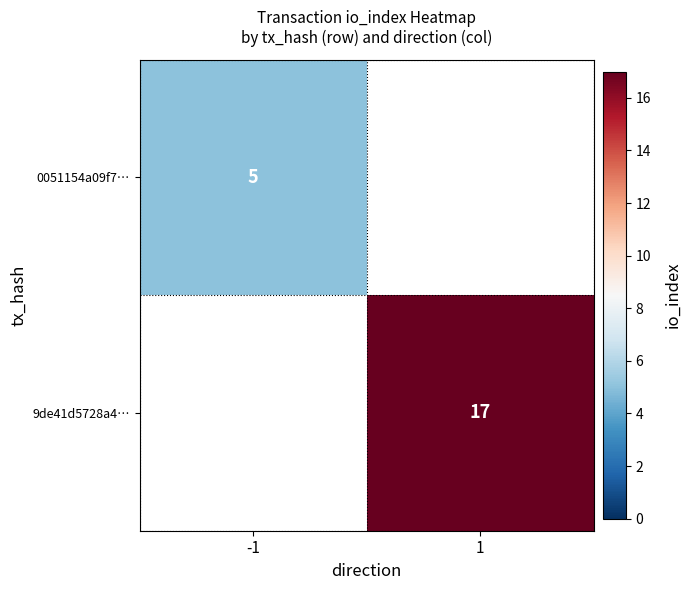

True or false: 0051154a09f7… has a value of 7 at -1.

False